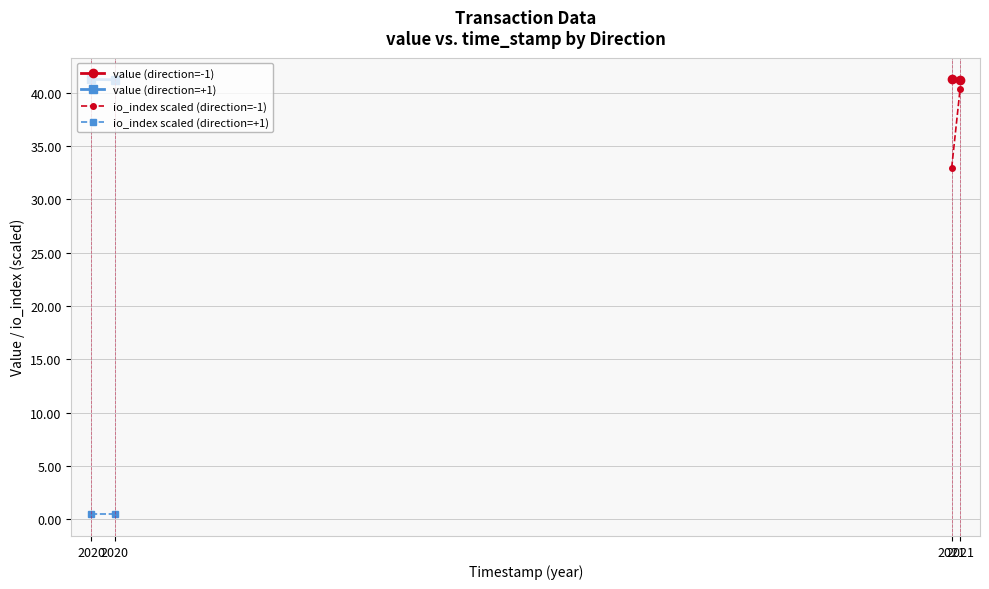

How many lines are shown in the chart?

4